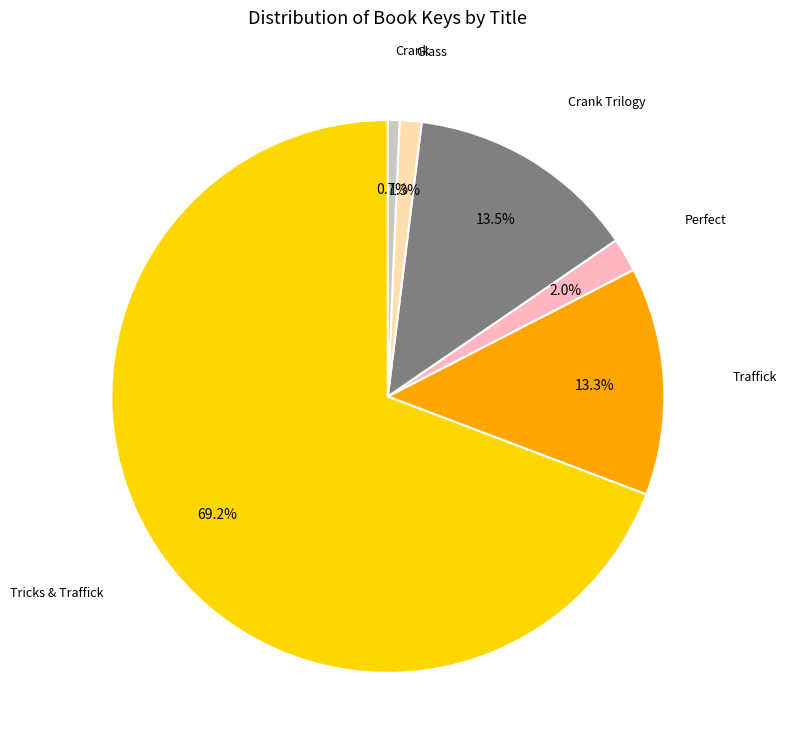

Is there any slice that represents more than half of the pie?

Yes